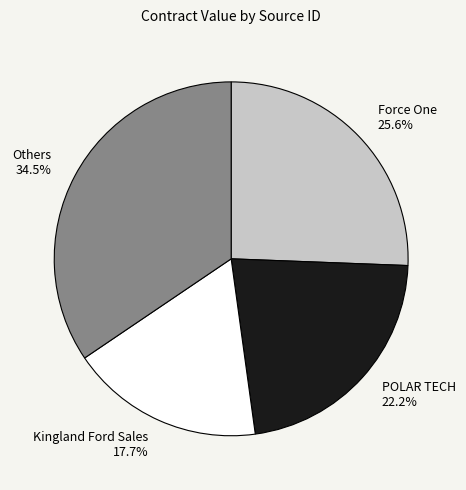

Is there a majority slice in this chart?

No